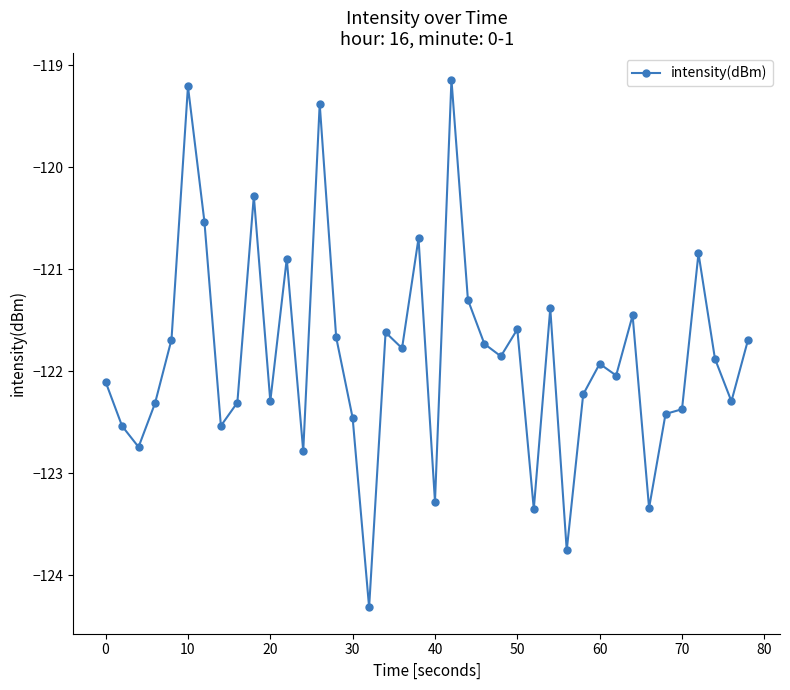

What is the value of the 39th point from the left?

-122.3